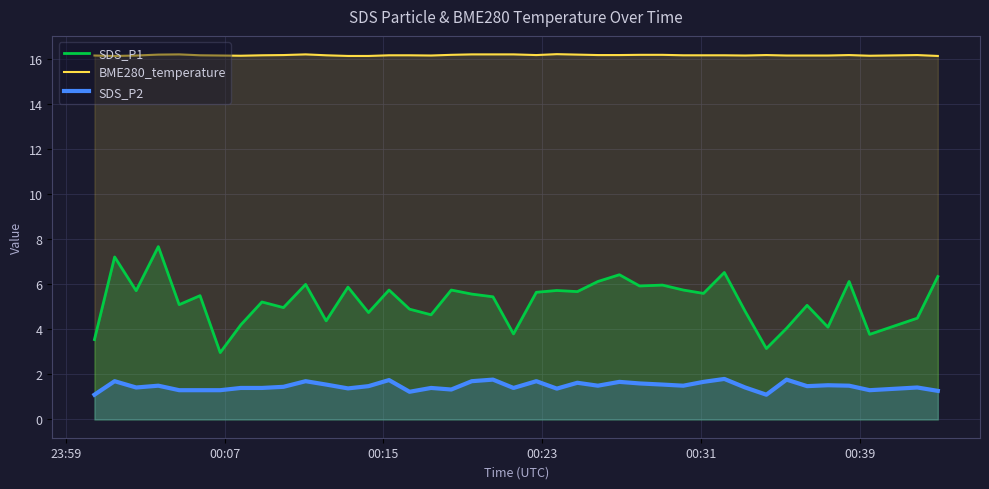

What is the maximum value shown in the chart?

16.2